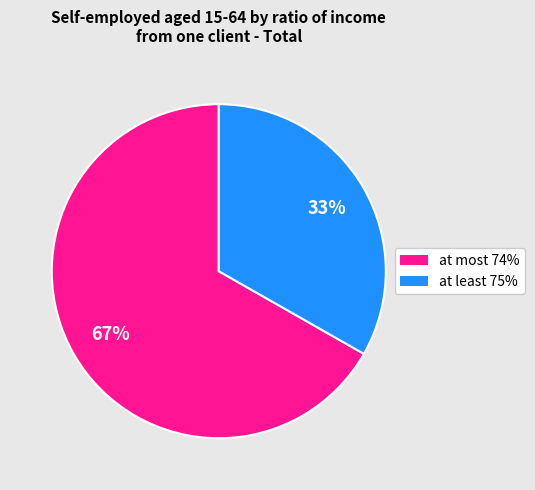

Combined, do at least 75% and at most 74% account for over 50%?

Yes